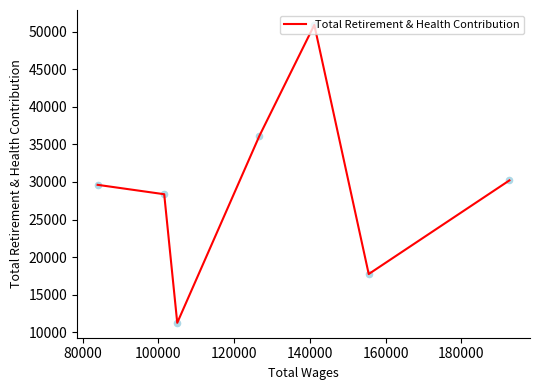

Which has a higher value, 80000 or 100000?

100000